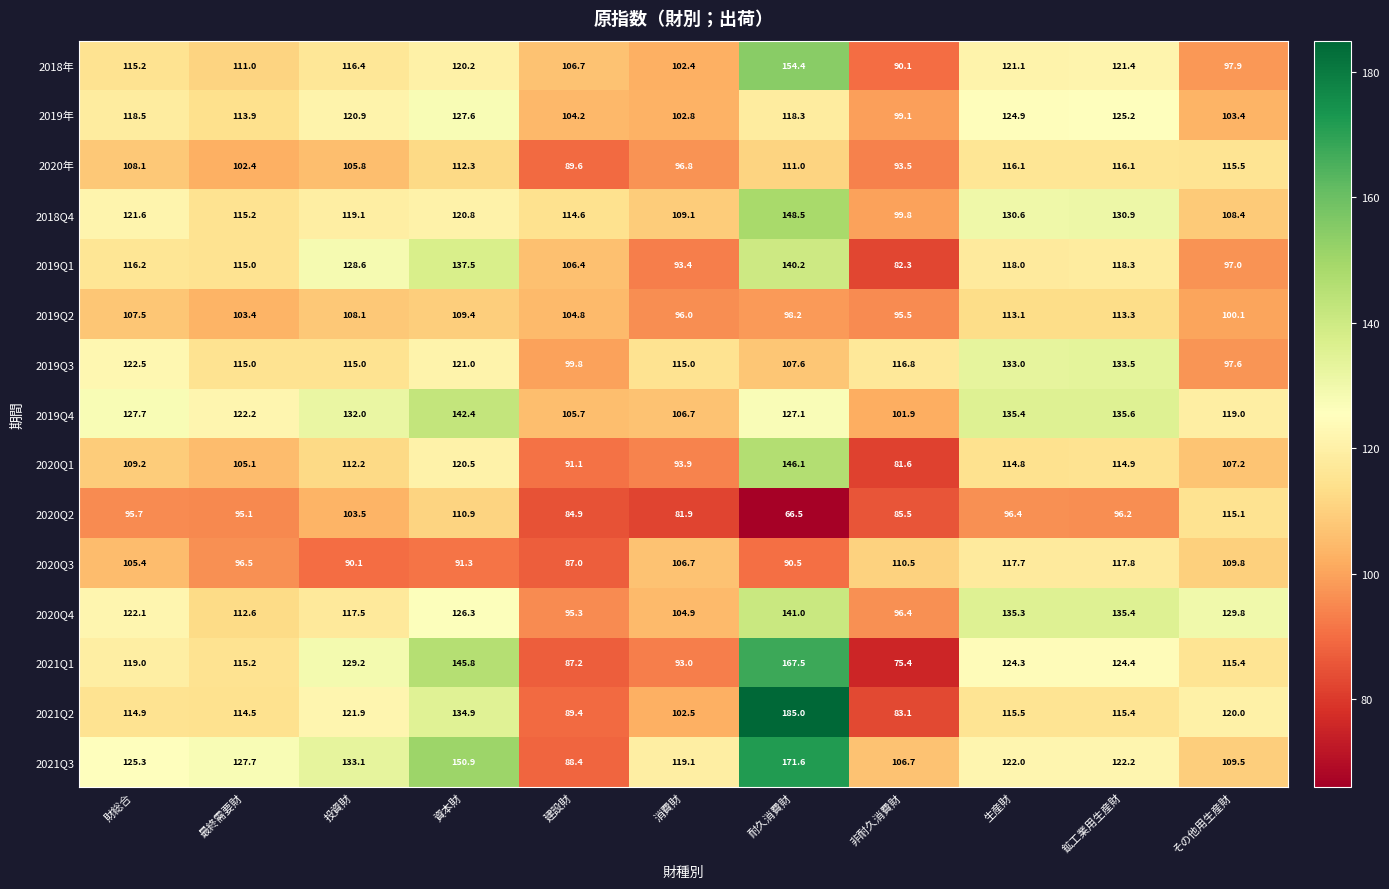

At how many categories does at least one series exceed 141?

2